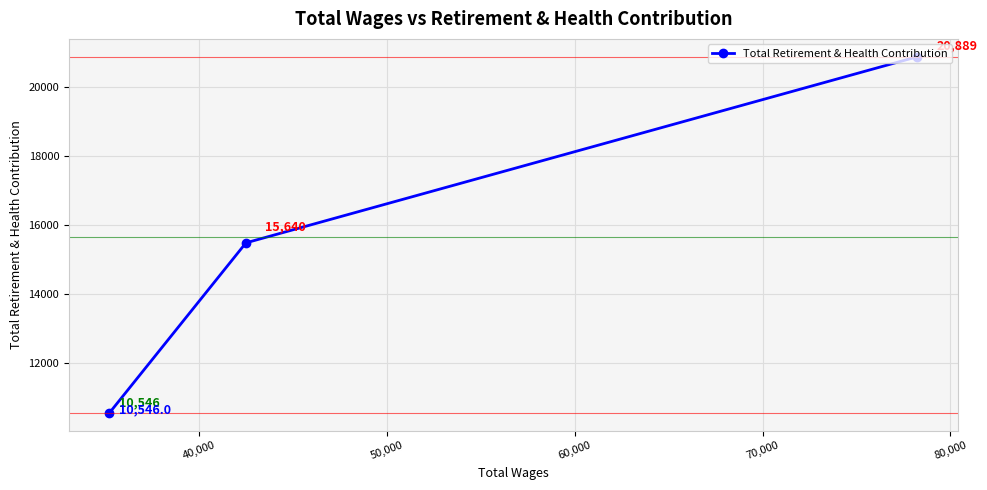

What is the maximum value shown in the chart?

20889